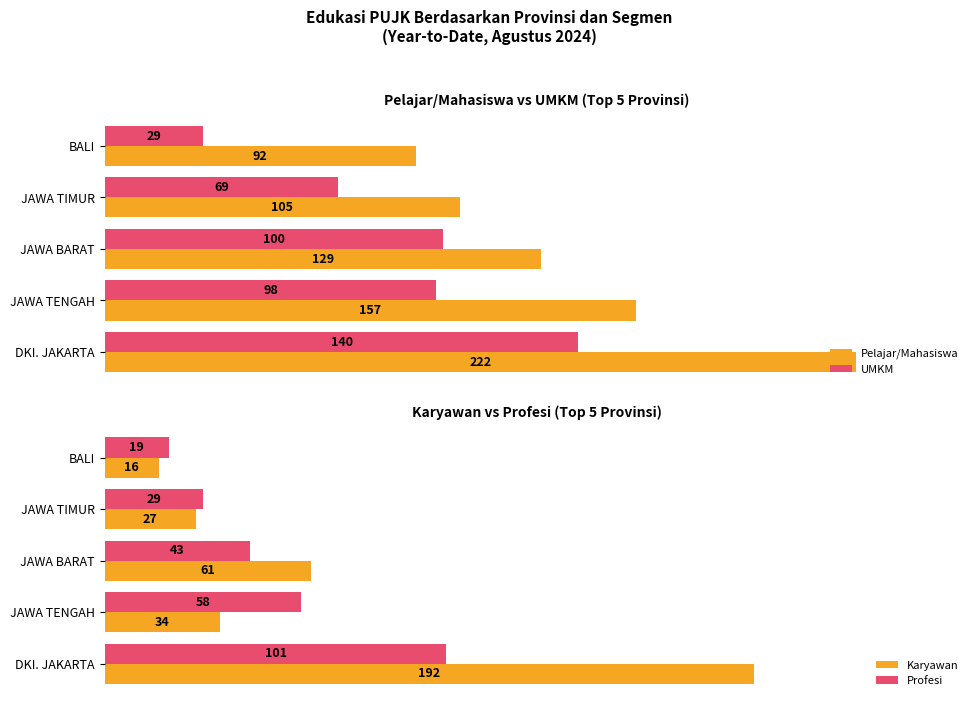

Which category has the lowest value in the UMKM series?

BALI